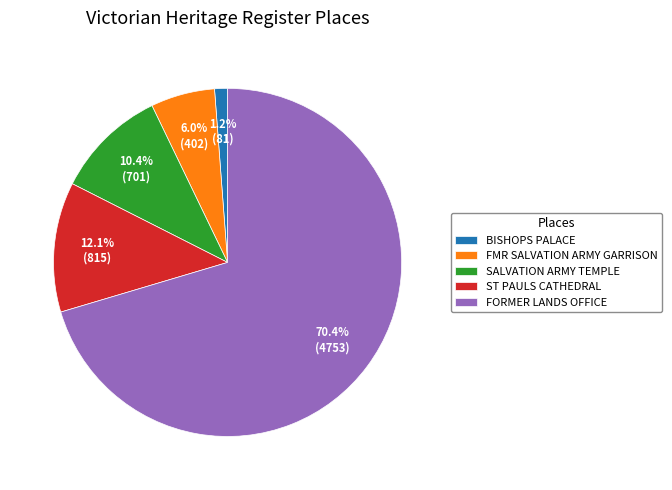

How many slices are in this pie chart?

5